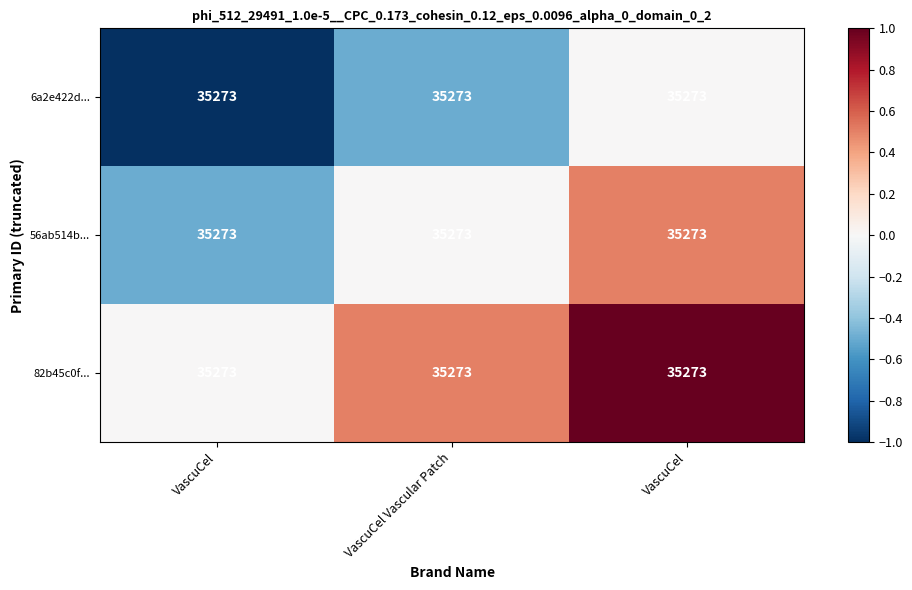

What is the difference between the 82b45c0f... values at VascuCel Vascular Patch and VascuCel?

0.5